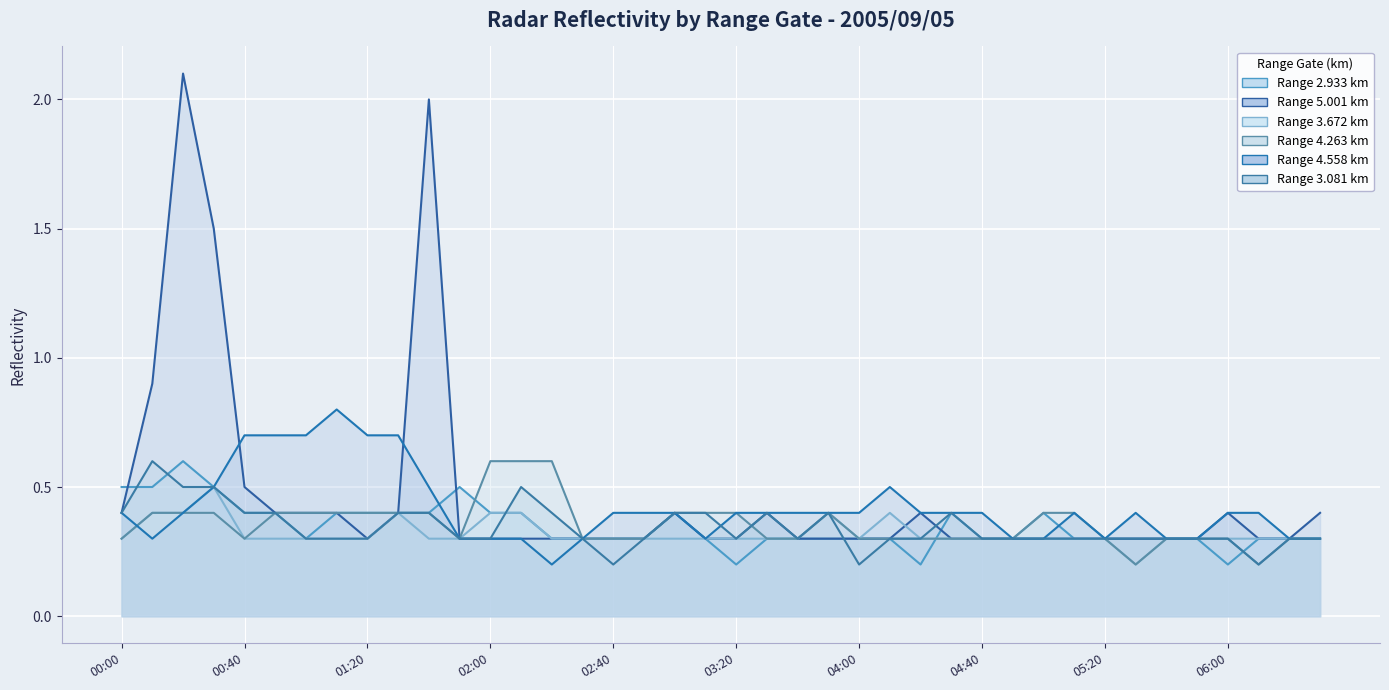

After their last crossing, which series has the higher values: 4.263 or 3.081?

3.081